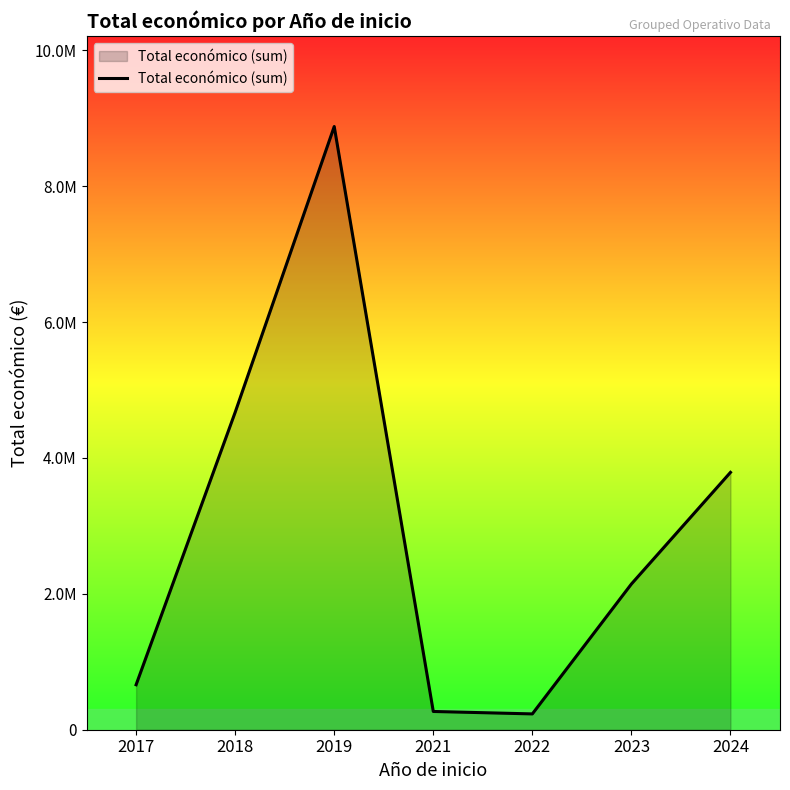

Is this an area chart (filled region under the line)?

Yes